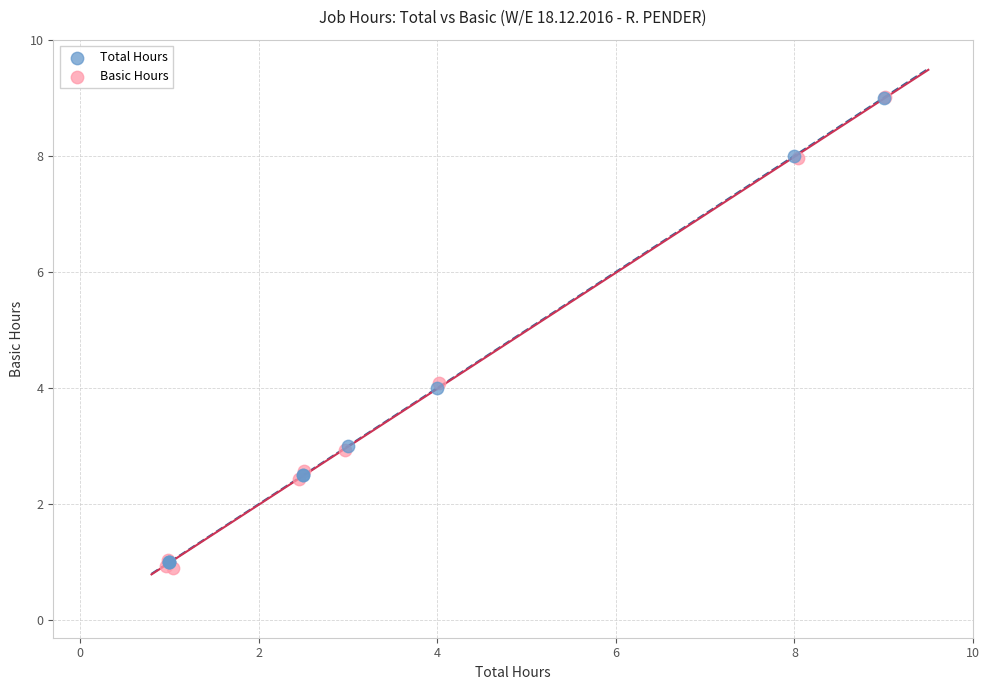

Which series has the widest spread of Y values?

Basic Hours